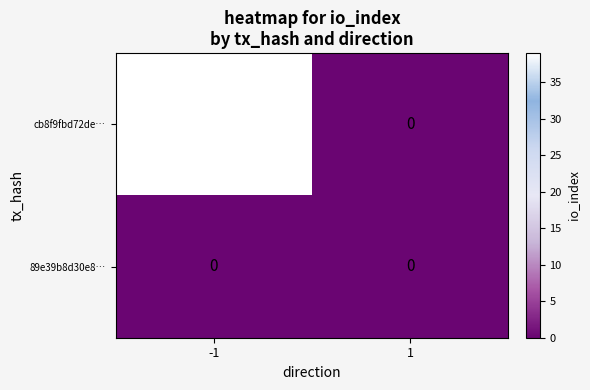

Reading left to right, list all the values displayed in this chart.

cb8f9fbd72de…: -1=39	1=0
89e39b8d30e8…: -1=0	1=0